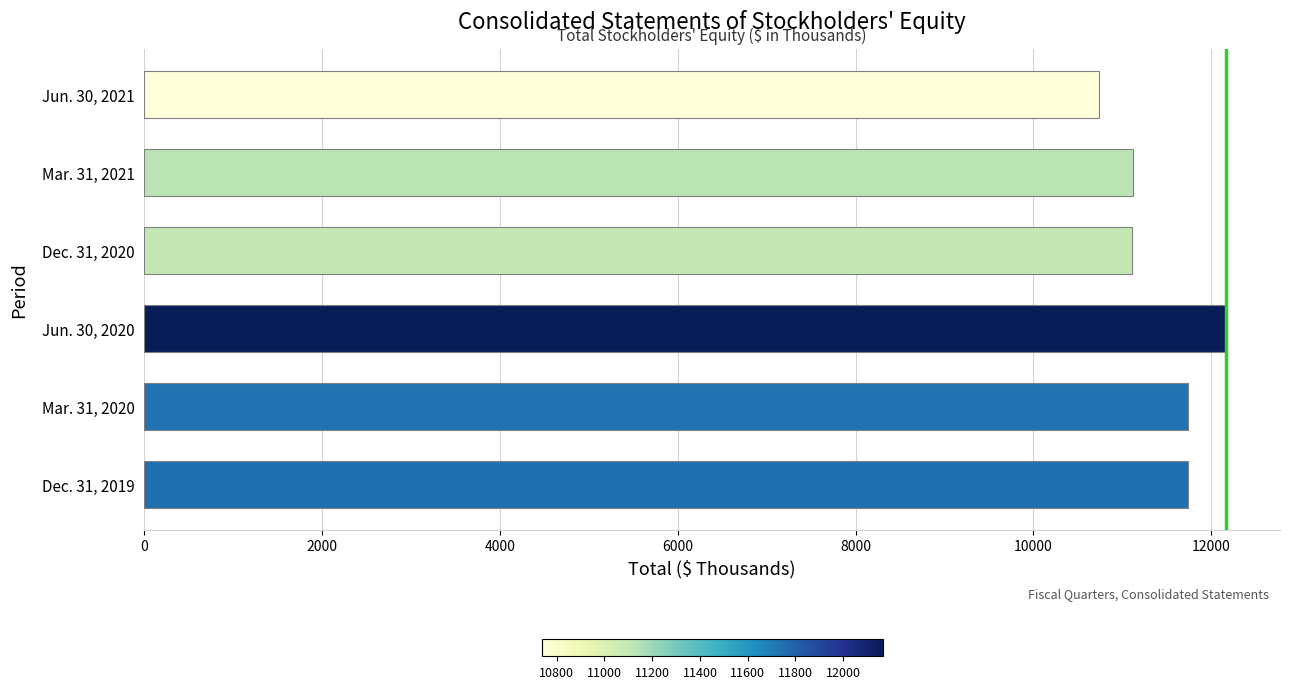

What value does the data have at Mar. 31, 2020?

11741